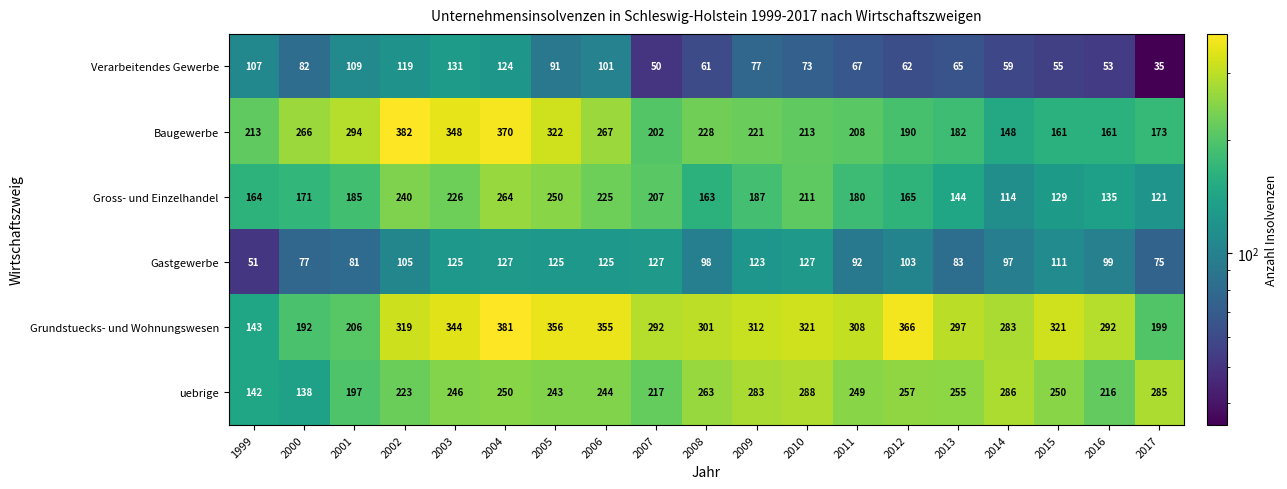

Rank the series at 2004 from highest to lowest value.

Grundstuecks- und Wohnungswesen, Baugewerbe, Gross- und Einzelhandel, uebrige, Gastgewerbe, Verarbeitendes Gewerbe